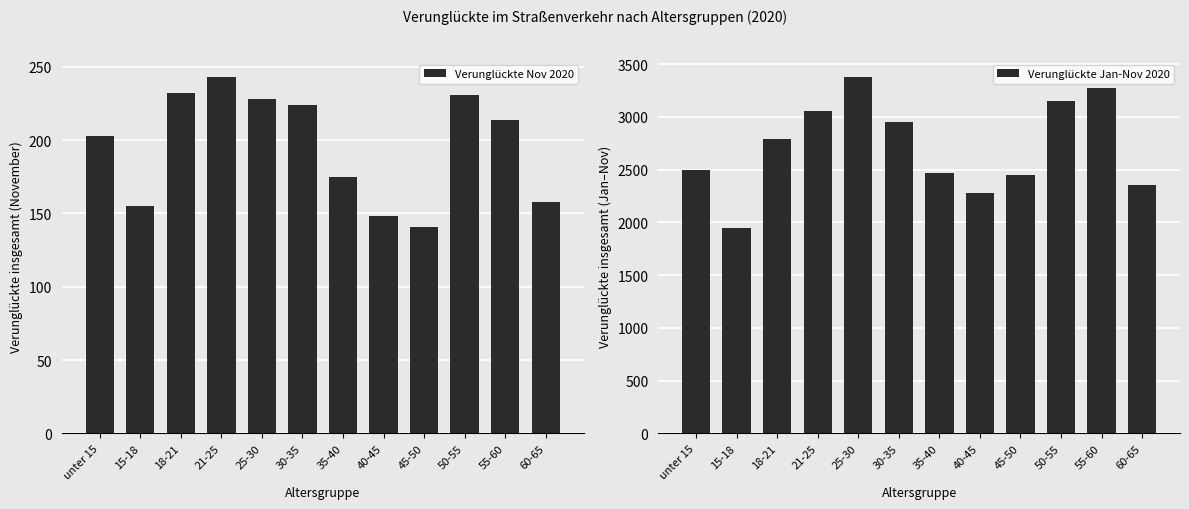

What is the total value across all series at 35-40?

2641